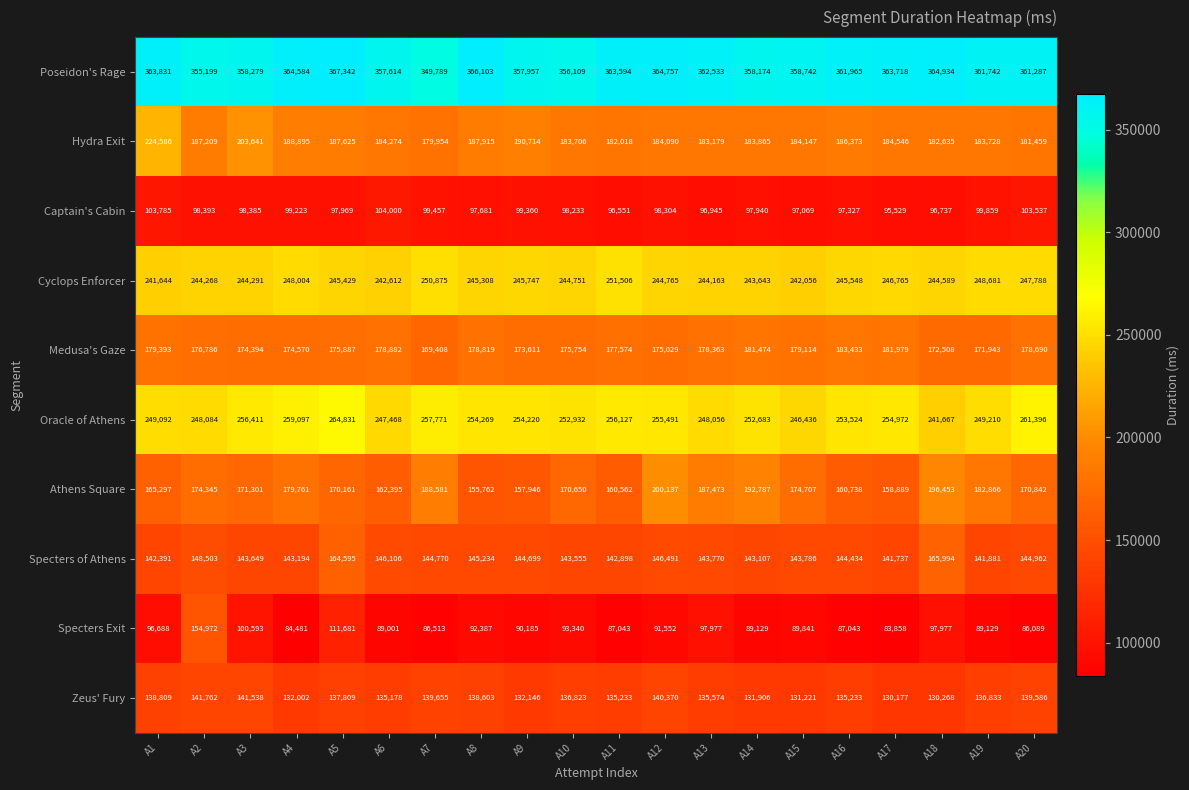

At which label does Medusa's Gaze first exceed 177574?

A1